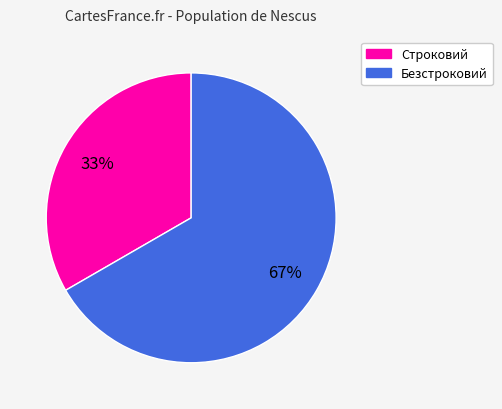

Count the number of slices in the pie.

2